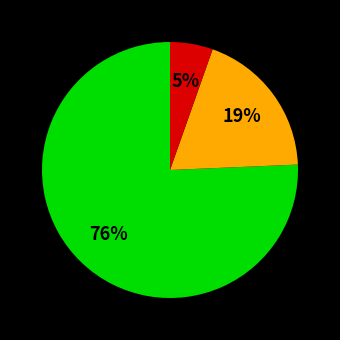

Does any single category account for the majority?

Yes